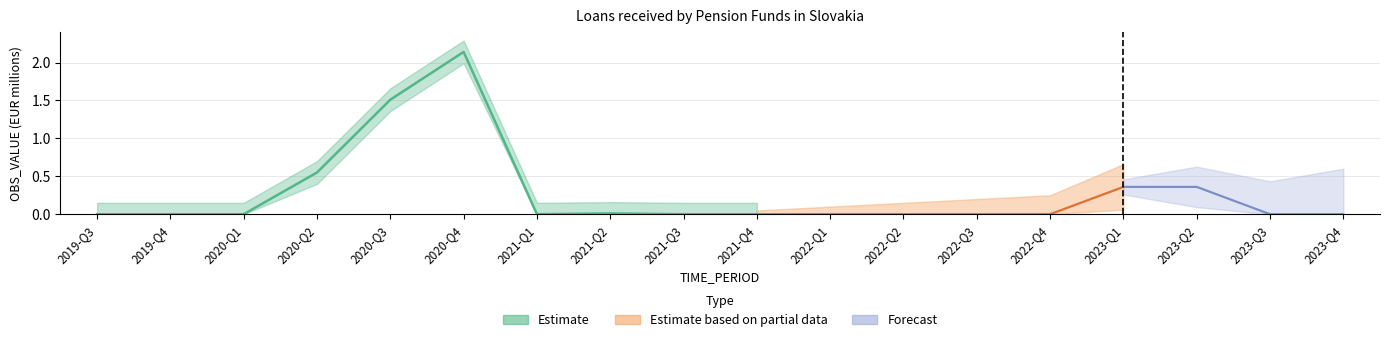

What is the label of the 14th point from the right?

2020-Q3